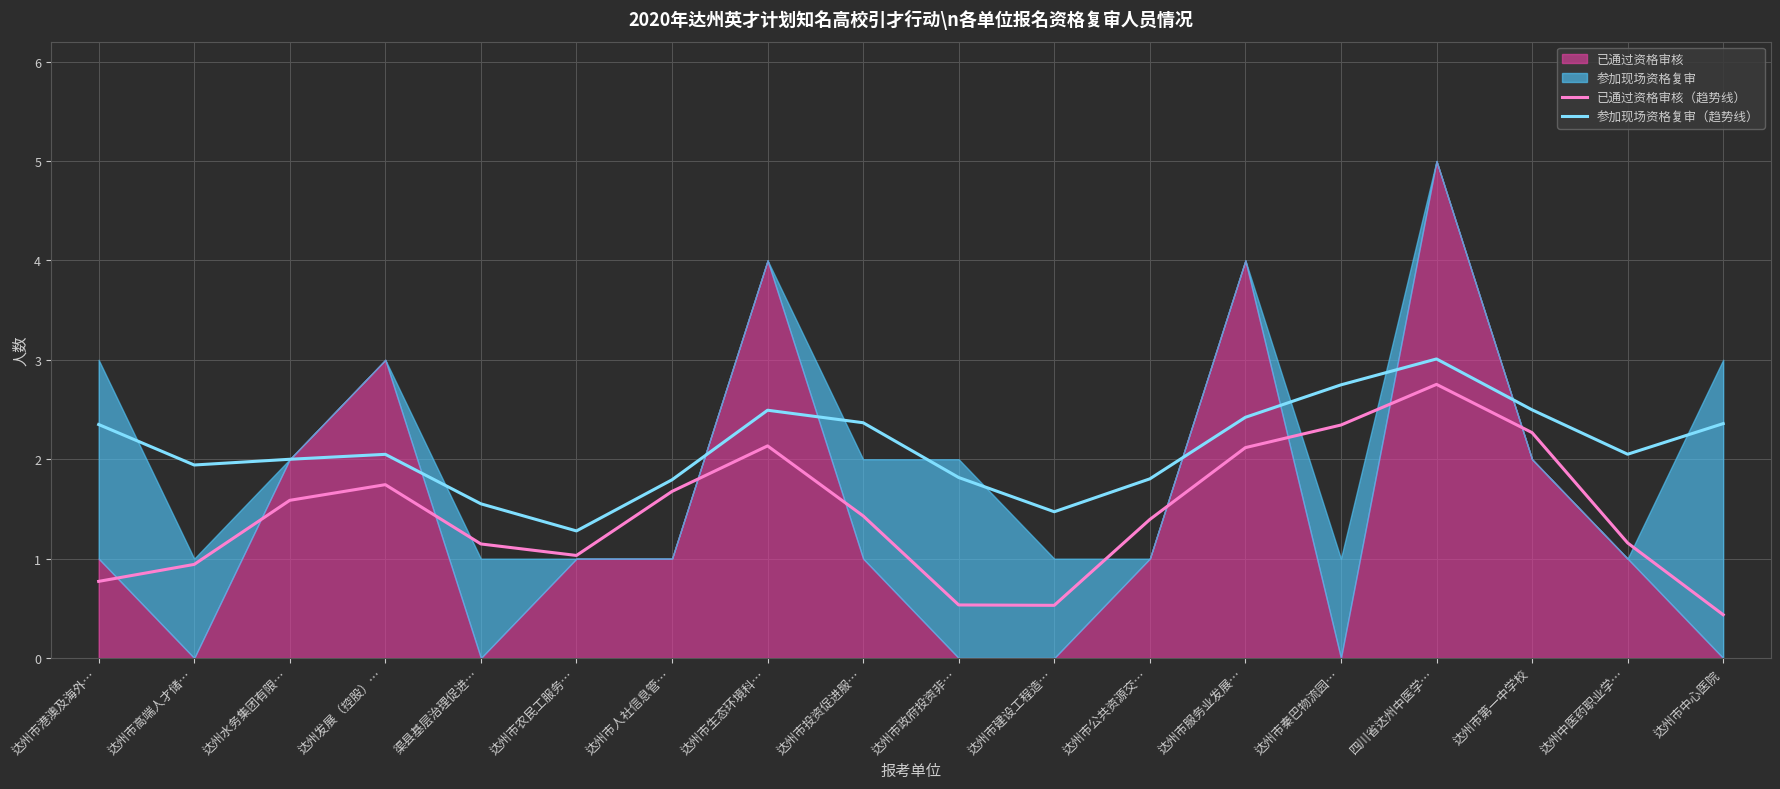

Where is the first local minimum for 已通过资格审核（趋势线）?

达州市农民工服务…